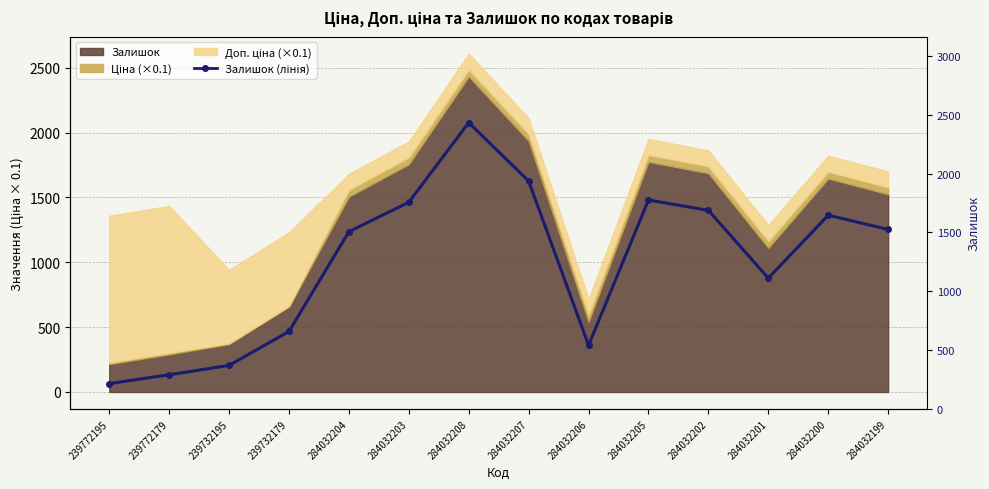

How many points are higher than both their immediate neighbors (excluding endpoints)?

3